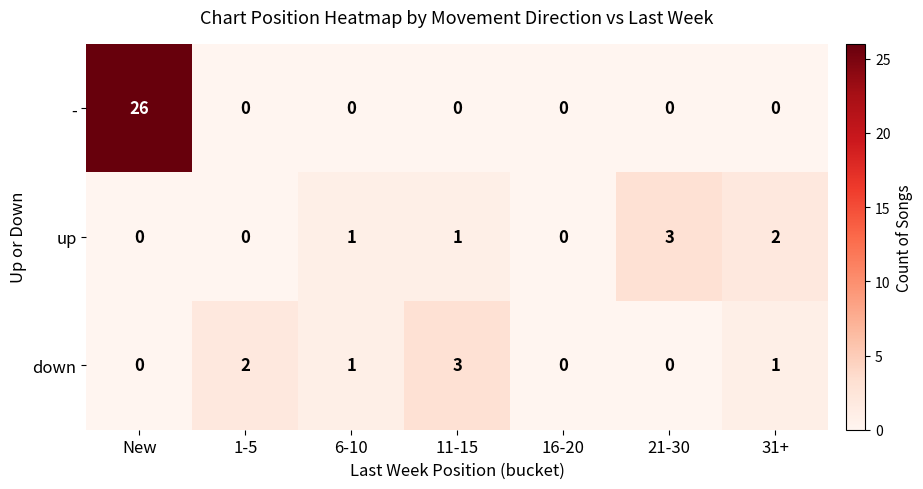

What is the difference between the maximum and minimum values in the - series?

26